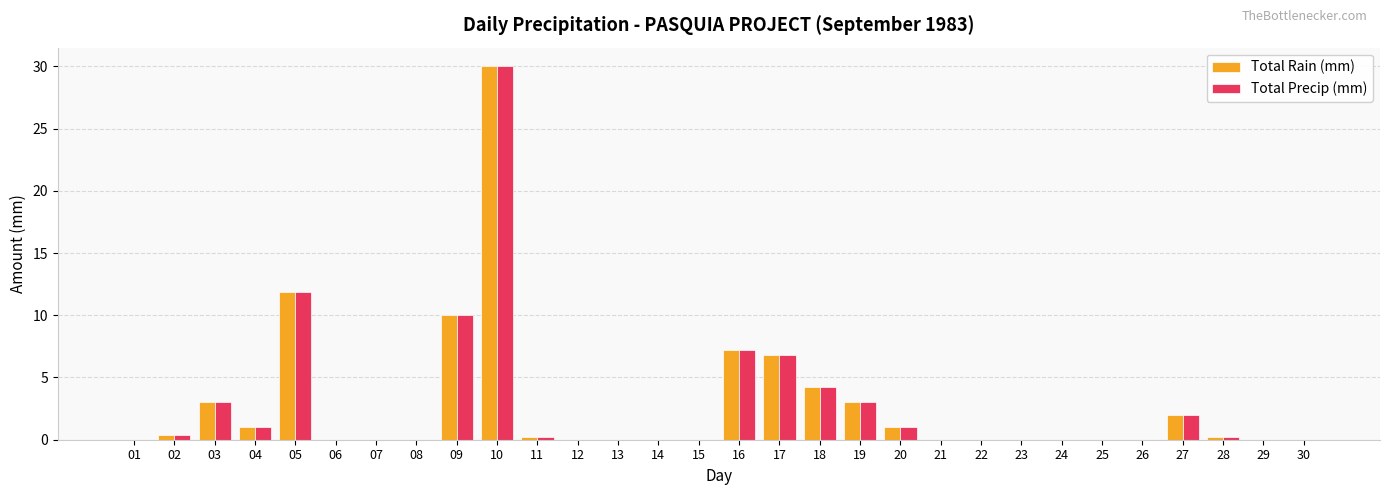

What are all the series names shown in the legend?

Total Rain (mm), Total Precip (mm)